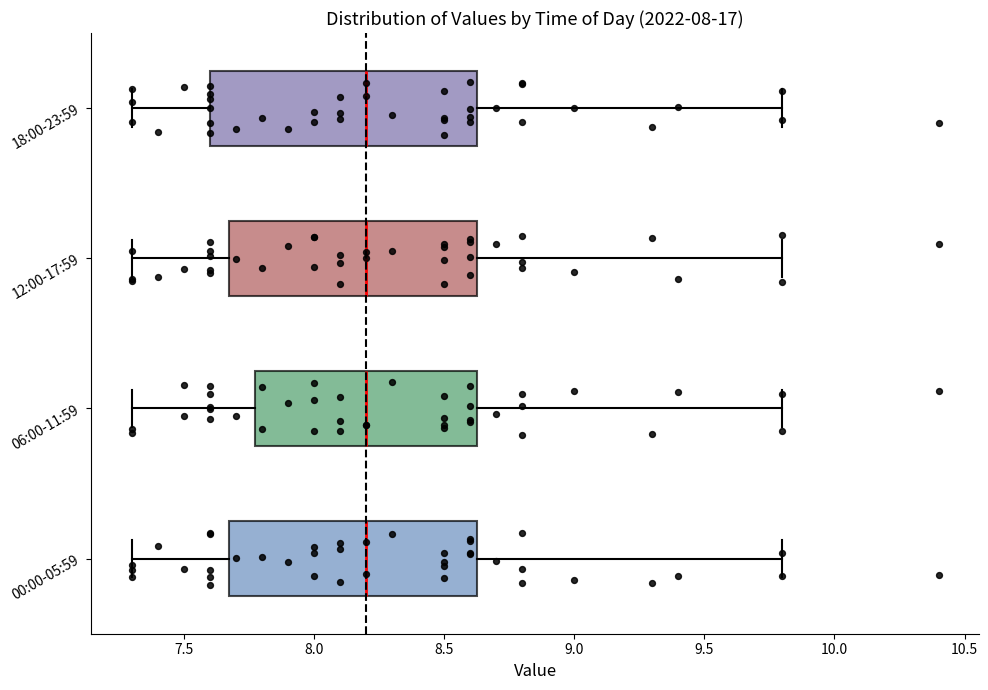

Reading bottom to top, transcribe this box plot: for each box, give where its median line is, the range the box spans, and where its two whiskers end, as read against the x-axis. The values are not printed on the chart, so give them approximately, as read against the axis.

00:00-05:59: median 8.20, box 7.70 to 8.65, whiskers 7.30 to 9.80
06:00-11:59: median 8.20, box 7.80 to 8.65, whiskers 7.30 to 9.80
12:00-17:59: median 8.20, box 7.70 to 8.65, whiskers 7.30 to 9.80
18:00-23:59: median 8.20, box 7.60 to 8.65, whiskers 7.30 to 9.80